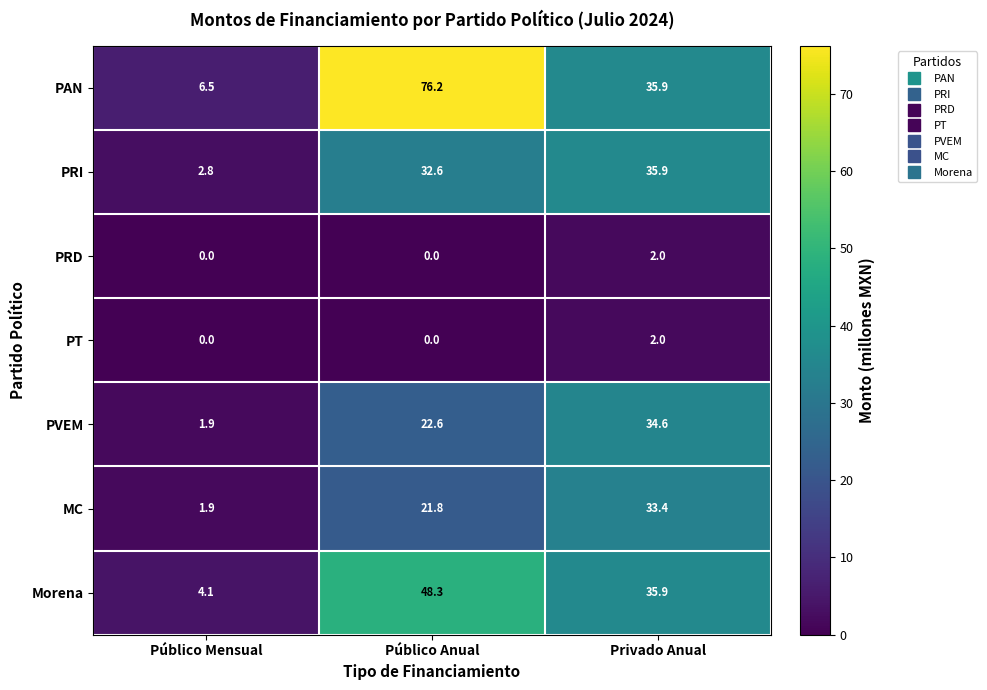

What is the maximum value shown in the chart?

76.2